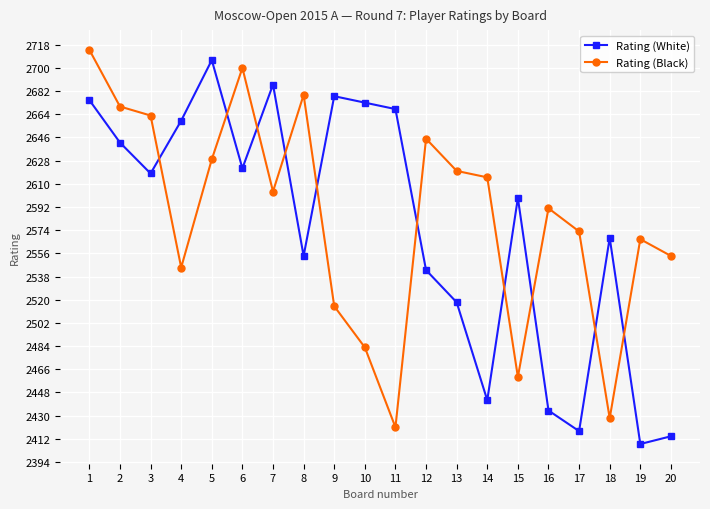

The Rating (Black) series shows 4267 at 7. True or false?

False